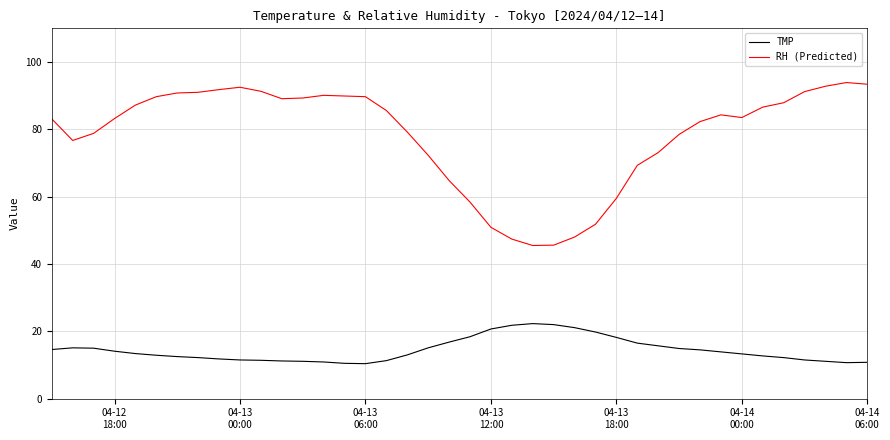

Rank the series by their average value, from highest to lowest.

RH (Predicted), TMP